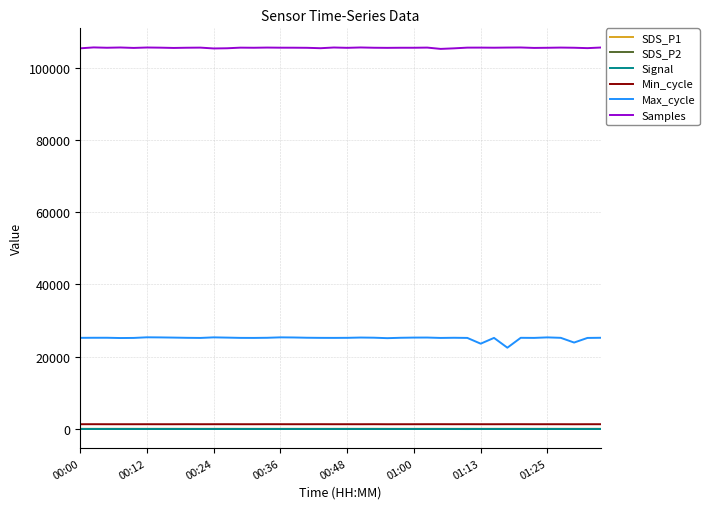

True or false: SDS_P2 and Samples cross at least once.

False